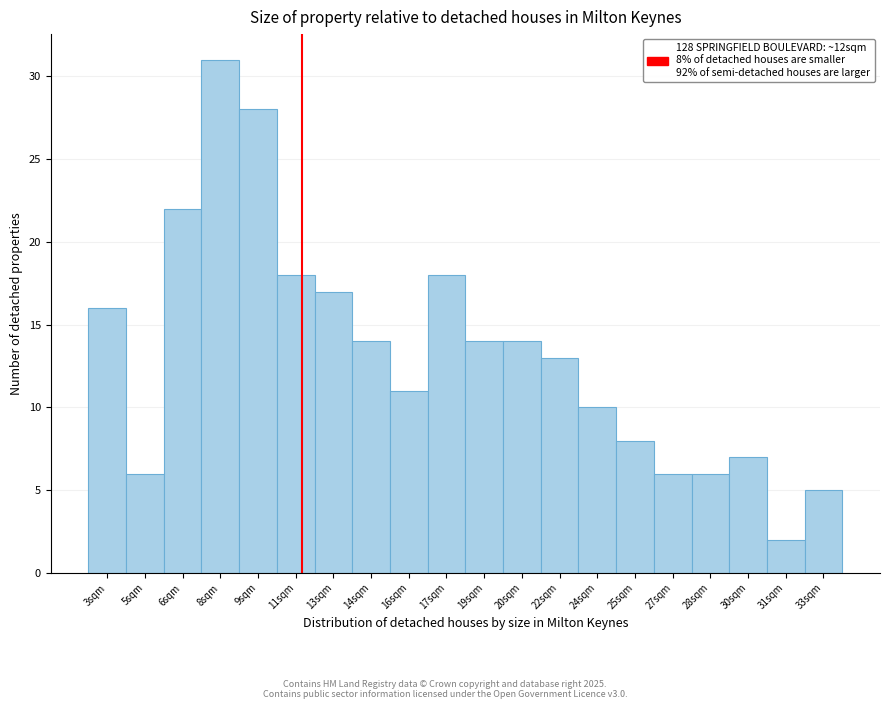

Reading left to right, what are all the values shown in this chart?

16	6	22	31	28	18	17	14	11	18	14	14	13	10	8	6	6	7	2	5